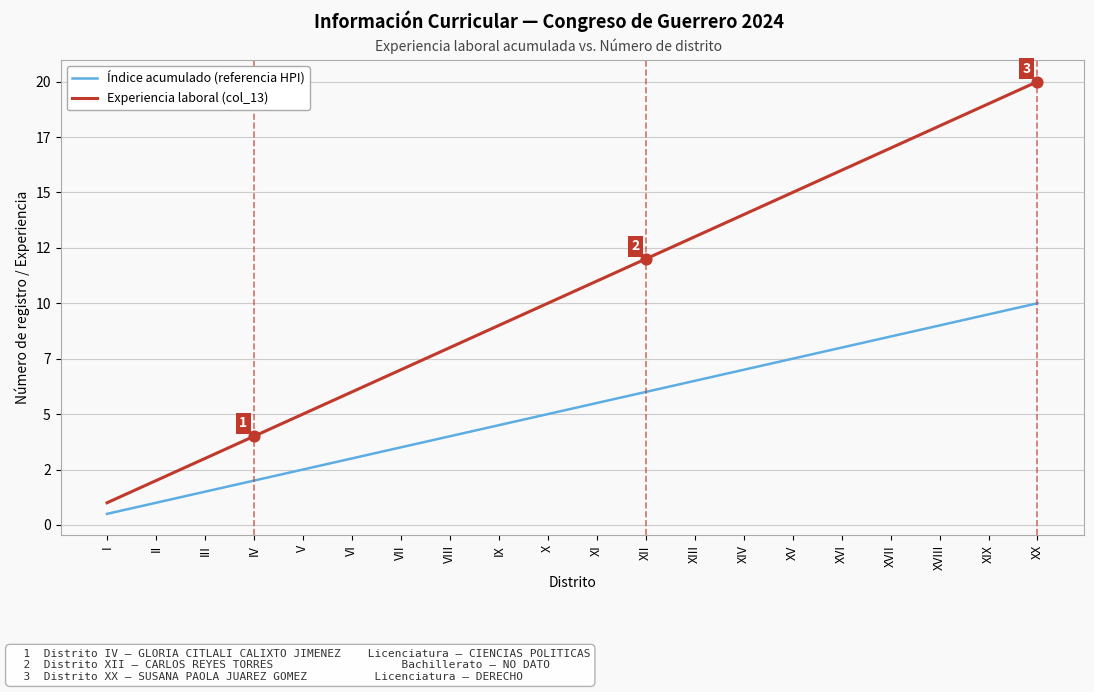

What is the total value across all series at II?

3.0